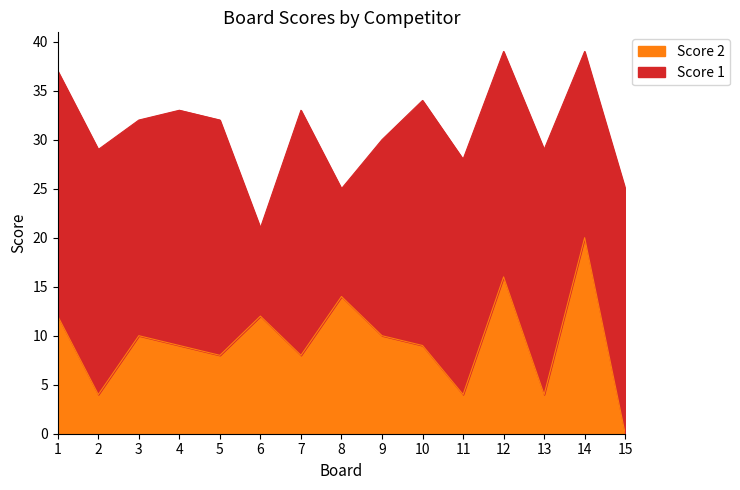

Which label corresponds to the largest value in the chart?

14